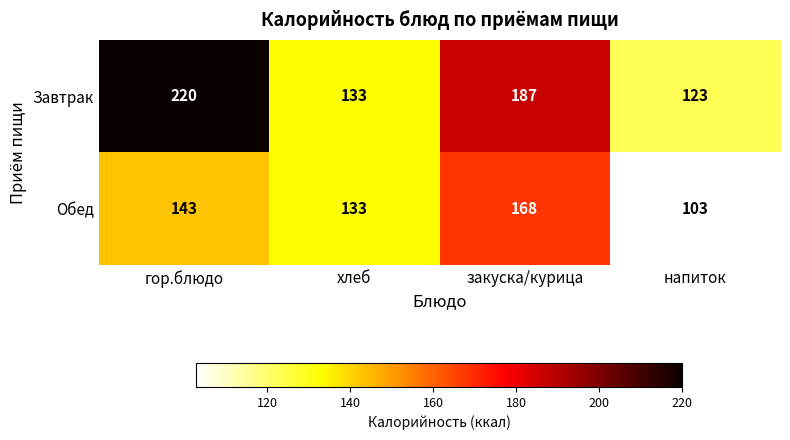

How many values in the Завтрак series are below 187?

2